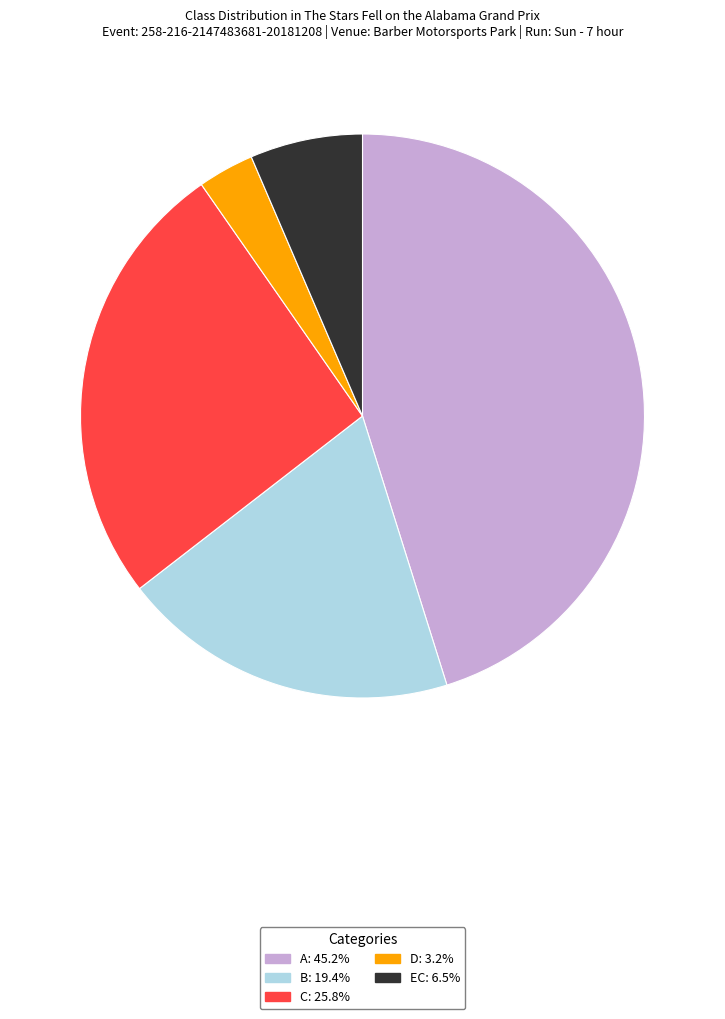

What is the ratio of the value at C to the value at B?

1.3